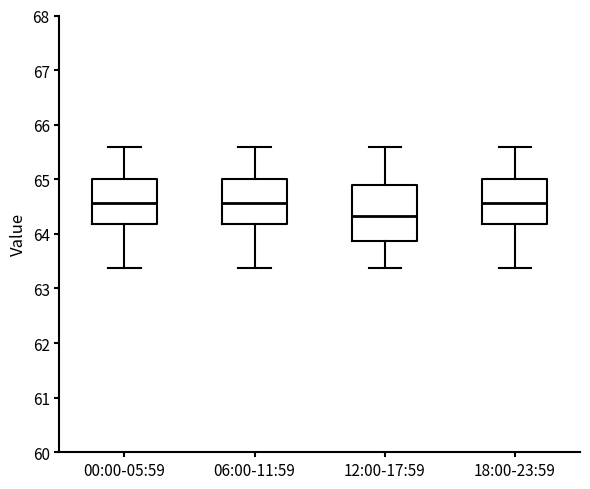

Which box has the lowest median line?

12:00-17:59